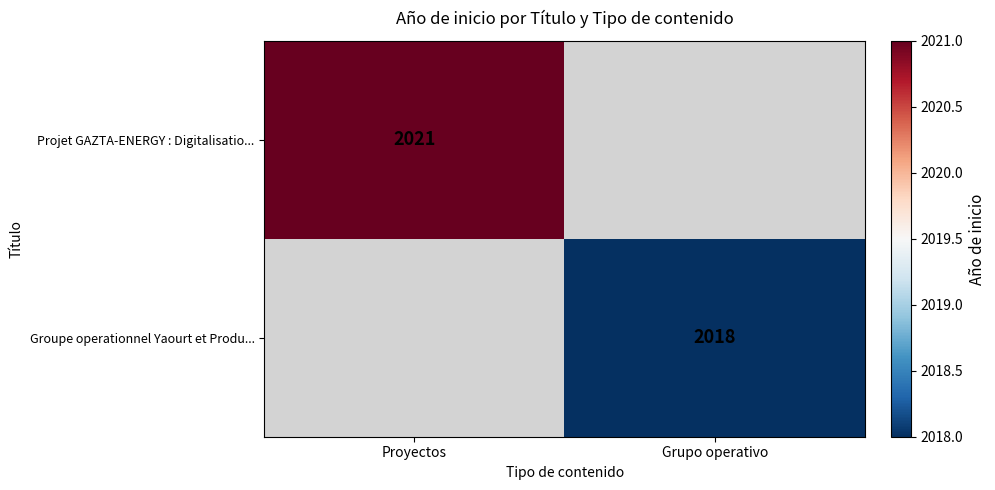

The value of Groupe operationnel Yaourt et Produ... at Grupo operativo is 1039. True or false?

False